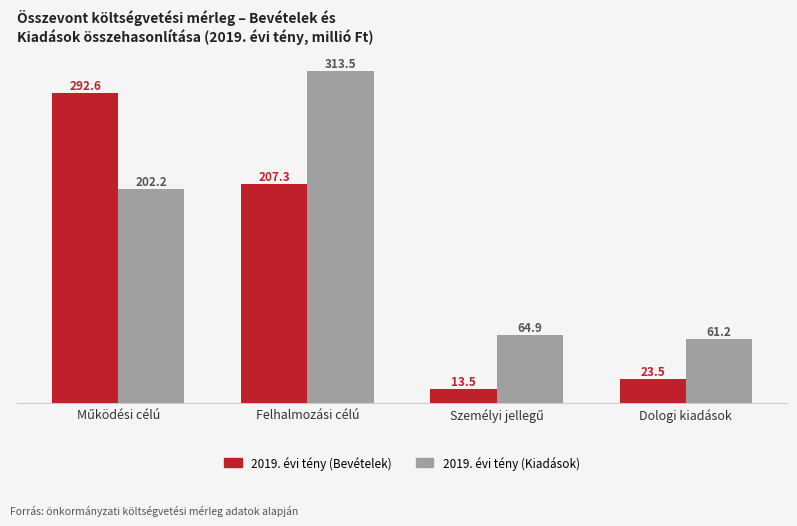

What is the average value of the 2019. évi tény (Kiadások) series?

160.4